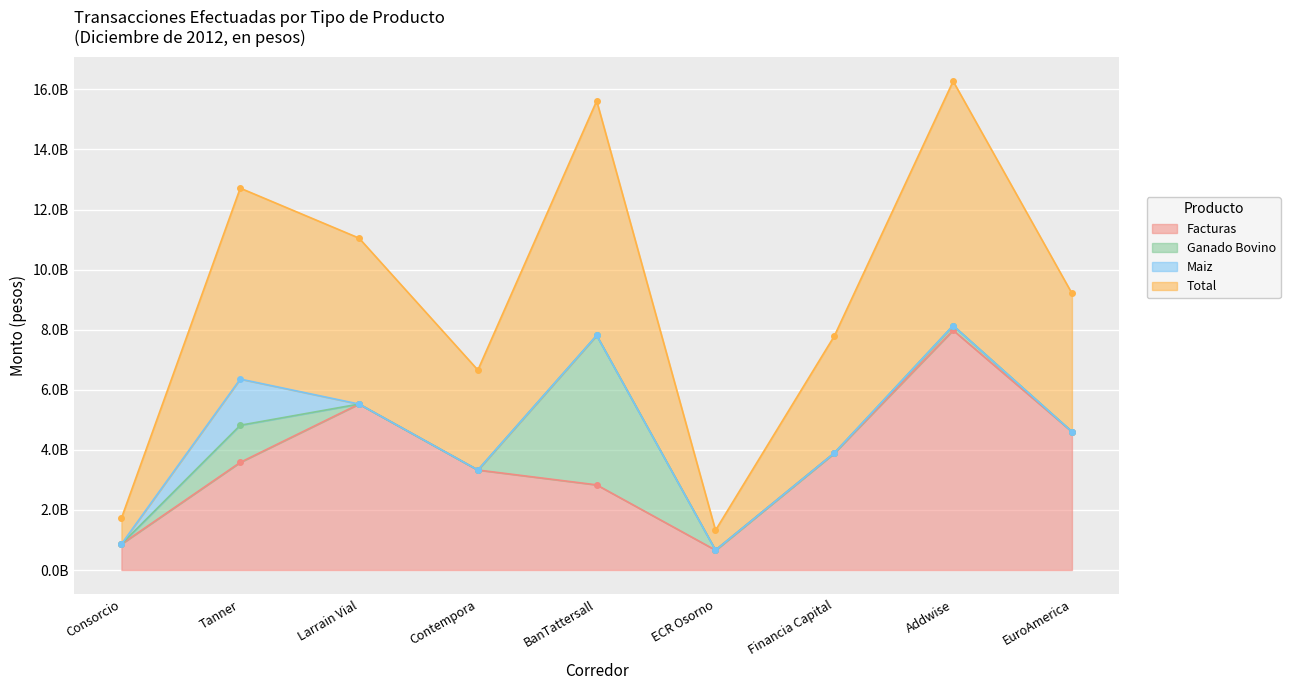

What is the label of the 7th point from the left?

Financia Capital